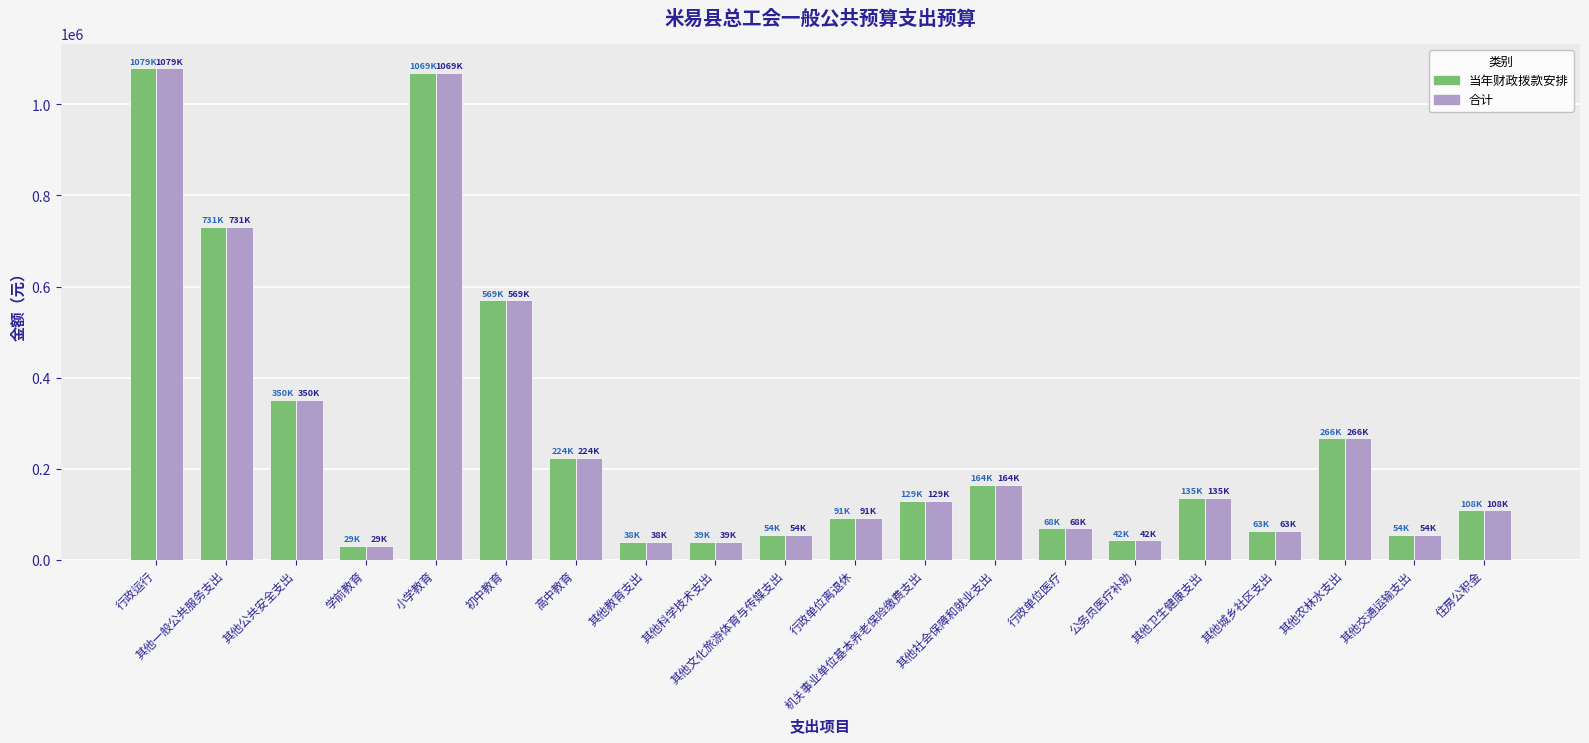

What is the difference between the maximum and minimum values in the 合计 series?

1049256.5